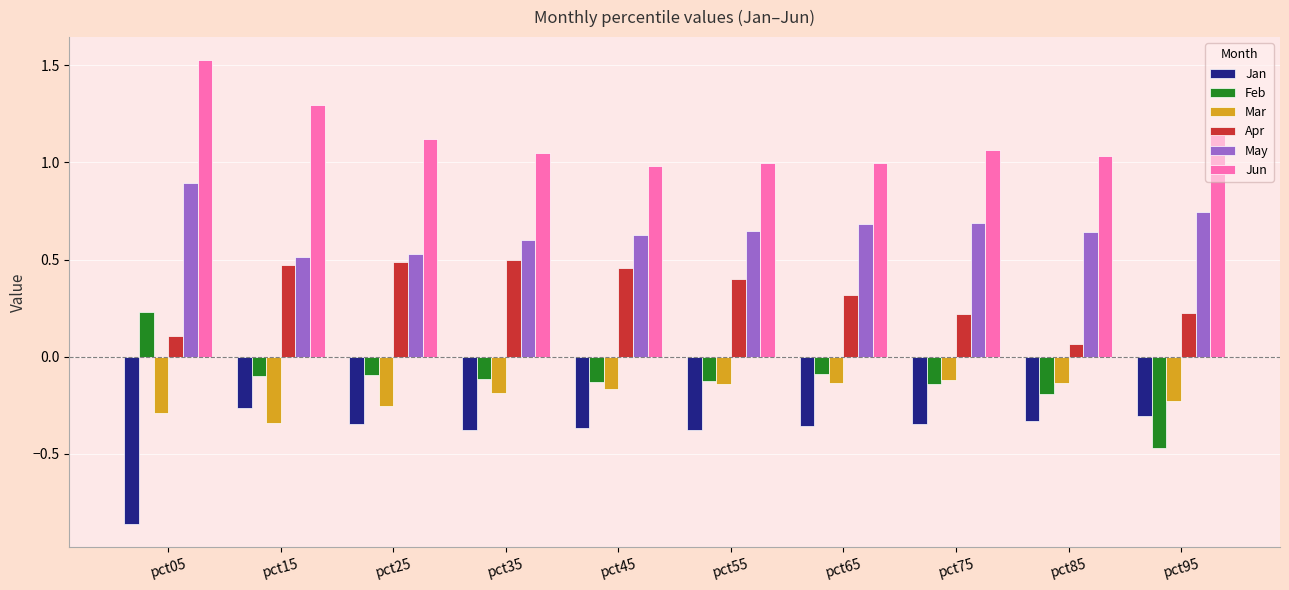

Which category has the highest value across all series?

pct05